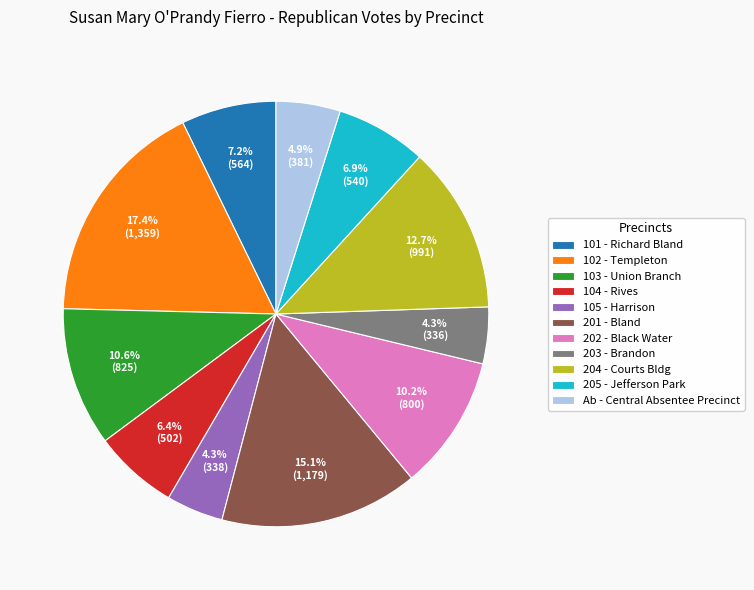

What percentage is NOT represented by 104 - Rives?

93.6%